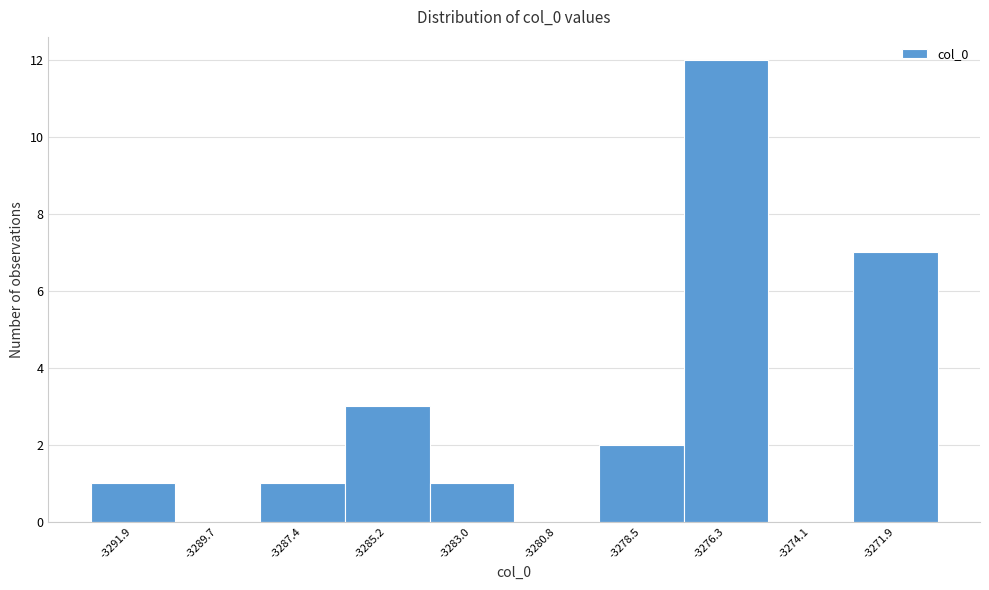

Reading left to right, transcribe this chart: for each bar, give the range it covers on the x-axis and its height. Neither the bar edges nor the heights are printed on the chart, so give them approximately, as read against the axes.

-3293.0 to -3291.0: 1
-3291.0 to -3288.5: 0
-3288.5 to -3286.5: 1
-3286.5 to -3284.0: 3
-3284.0 to -3282.0: 1
-3282.0 to -3279.5: 0
-3279.5 to -3277.5: 2
-3277.5 to -3275.0: 12
-3275.0 to -3273.0: 0
-3273.0 to -3271.0: 7